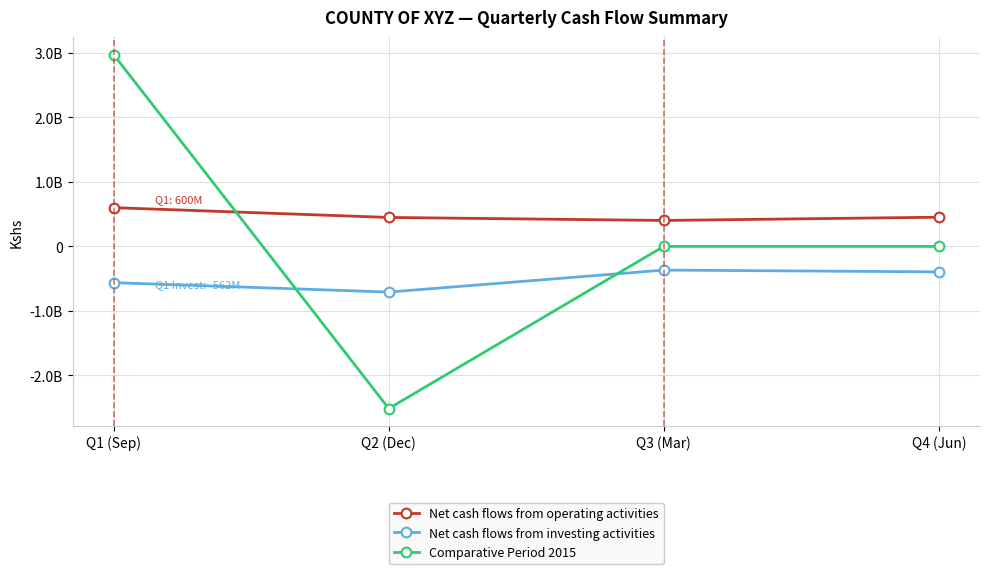

Reading right to left, what are all the values shown in this chart?

Net cash flows from operating activities: Q4 (Jun)=452339614	Q3 (Mar)=401918022	Q2 (Dec)=448523880	Q1 (Sep)=600261858
Net cash flows from investing activities: Q4 (Jun)=-394803285	Q3 (Mar)=-367354429	Q2 (Dec)=-707994707	Q1 (Sep)=-561812702
Comparative Period 2015: Q4 (Jun)=0	Q3 (Mar)=0	Q2 (Dec)=-2512767502	Q1 (Sep)=2969429281